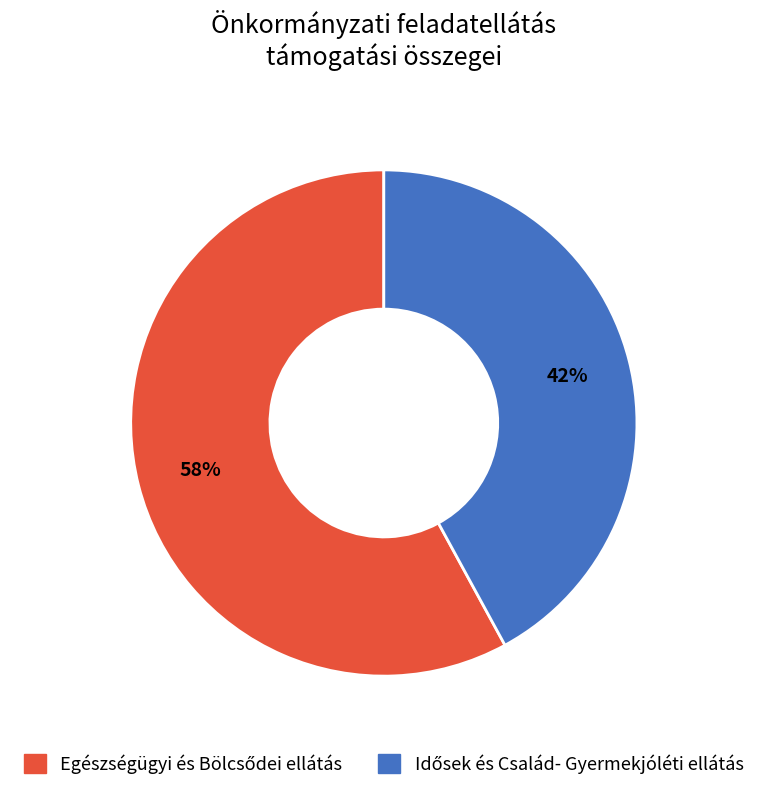

Is there any slice that represents more than half of the pie?

Yes